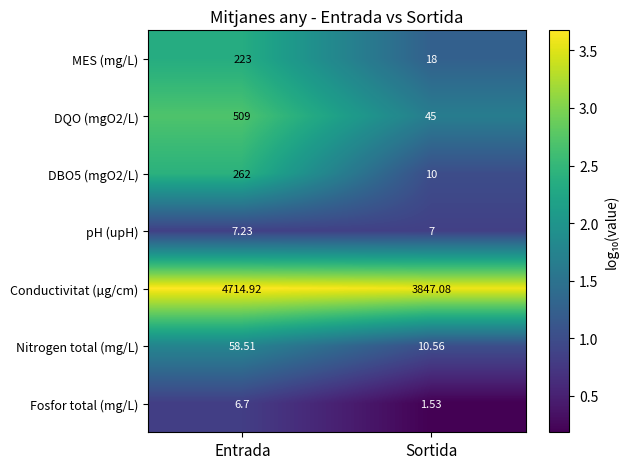

Which label corresponds to the smallest value in the chart?

Sortida